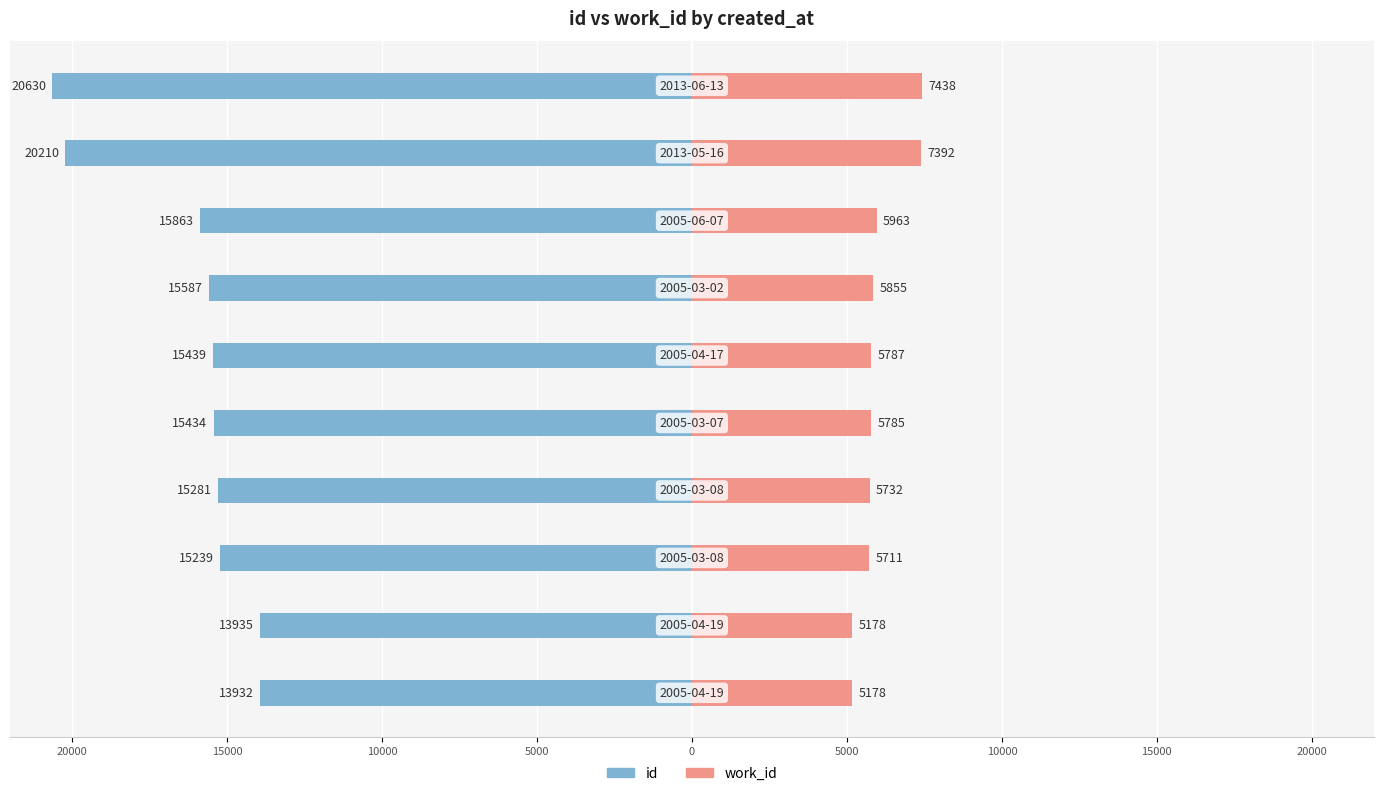

How many bars are there in each group?

2